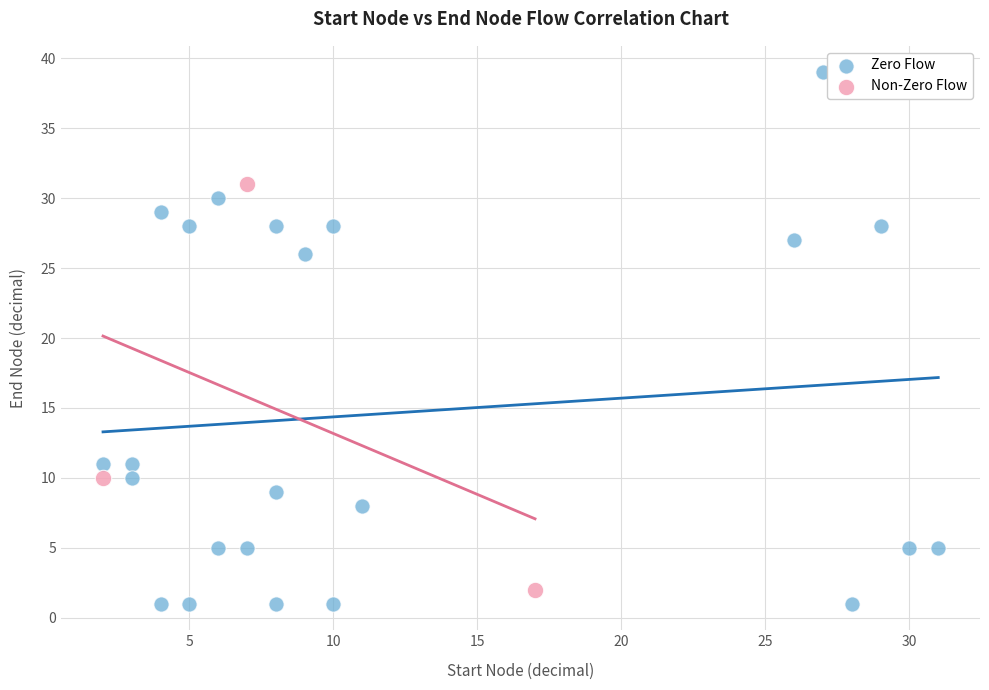

Which series has the widest spread of Y values?

Zero Flow